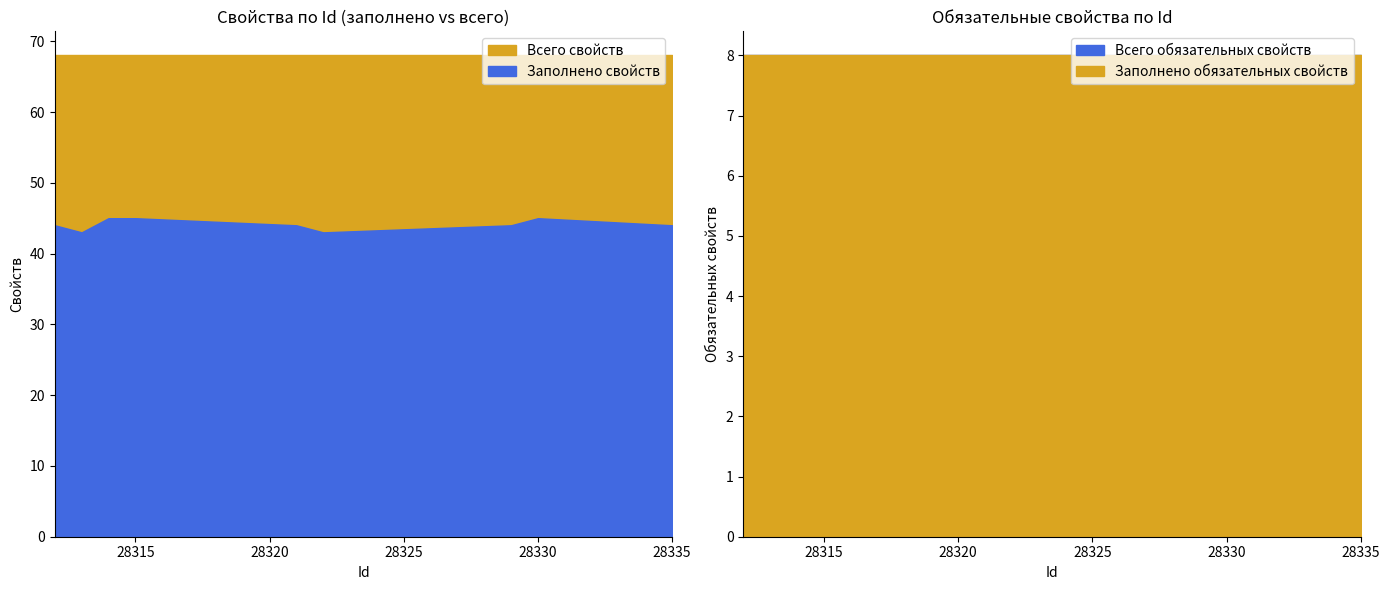

Reading left to right, extract all data points from this chart.

Заполнено свойств: 44	43	45	45	44	43	44	45	44
Всего свойств: 68	68	68	68	68	68	68	68	68
Всего обязательных свойств: 8	8	8	8	8	8	8	8	8
Заполнено обязательных свойств: 8	8	8	8	8	8	8	8	8